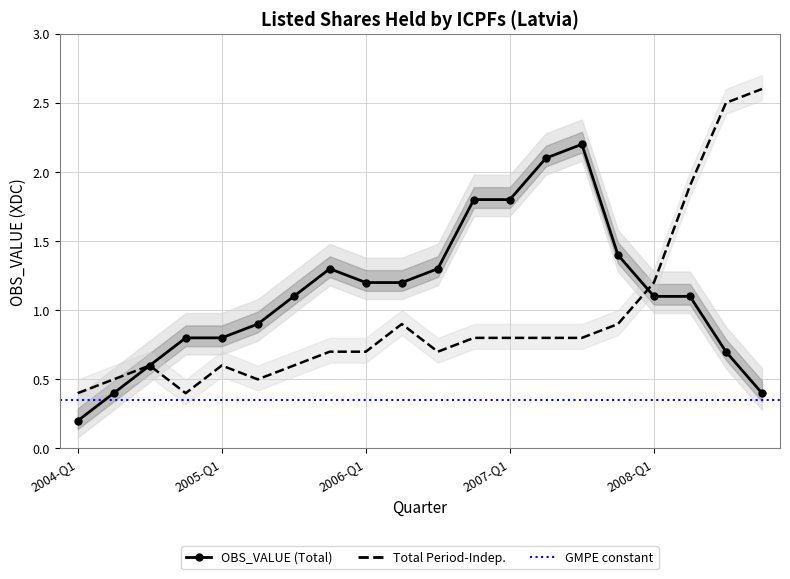

True or false: OBS_VALUE has more than 2 interior local peaks.

False